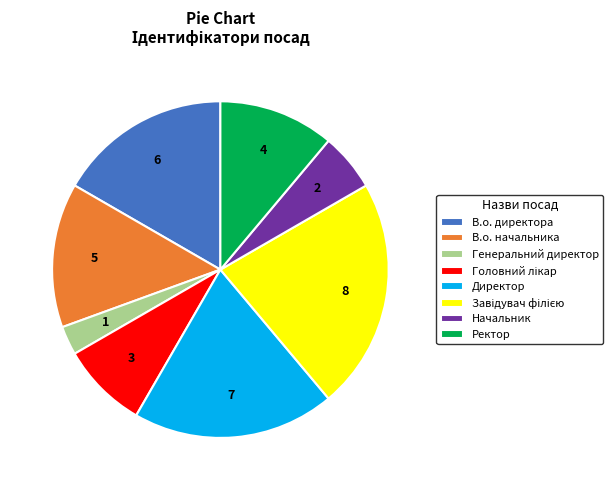

Which category has the smallest portion of the pie?

Генеральний директор